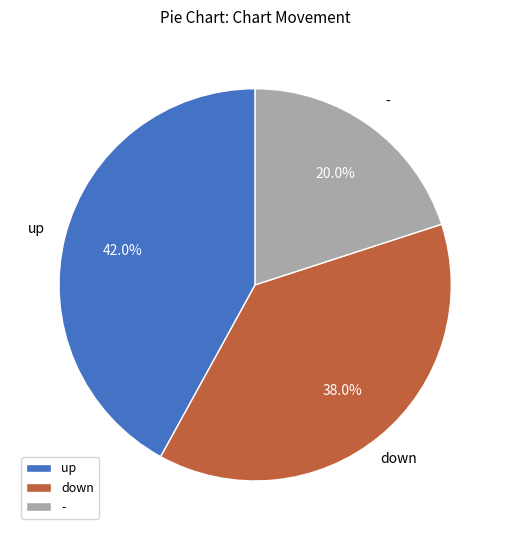

To the nearest percent, what percentage of the pie is up?

42%